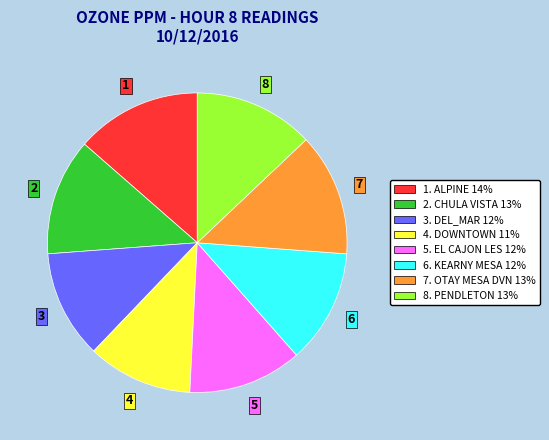

True or false: 2. CHULA VISTA 13% accounts for 1% of the total.

False